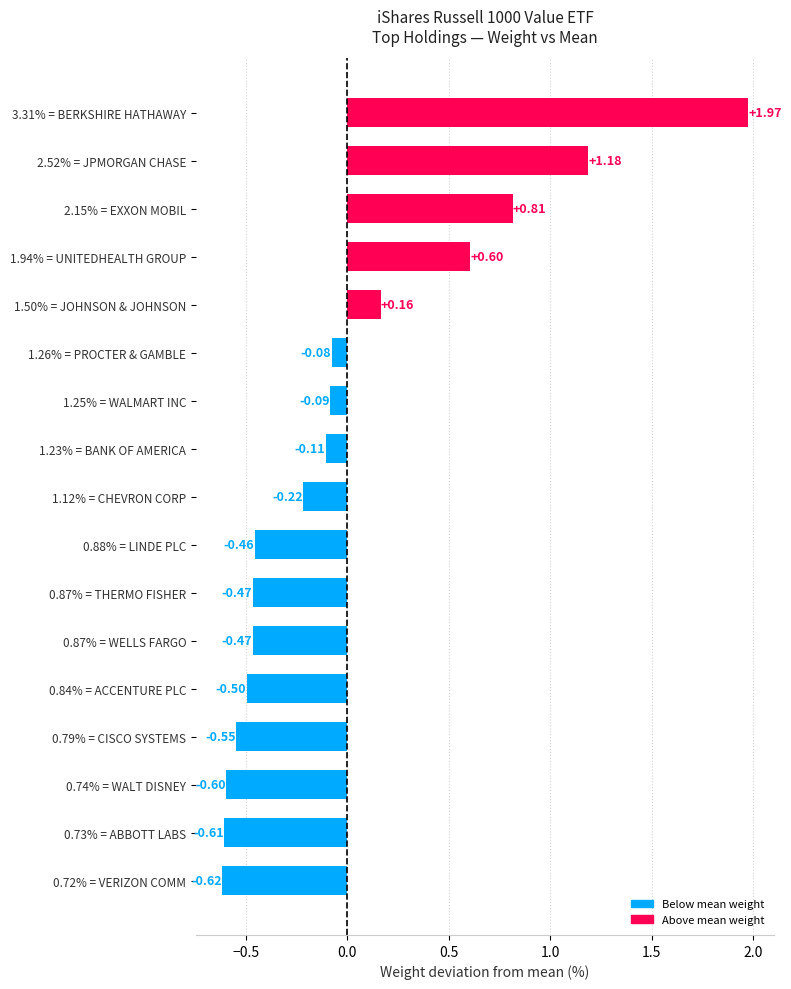

What is the change in value from 0.74% = WALT DISNEY to 1.25% = WALMART INC?

+0.5